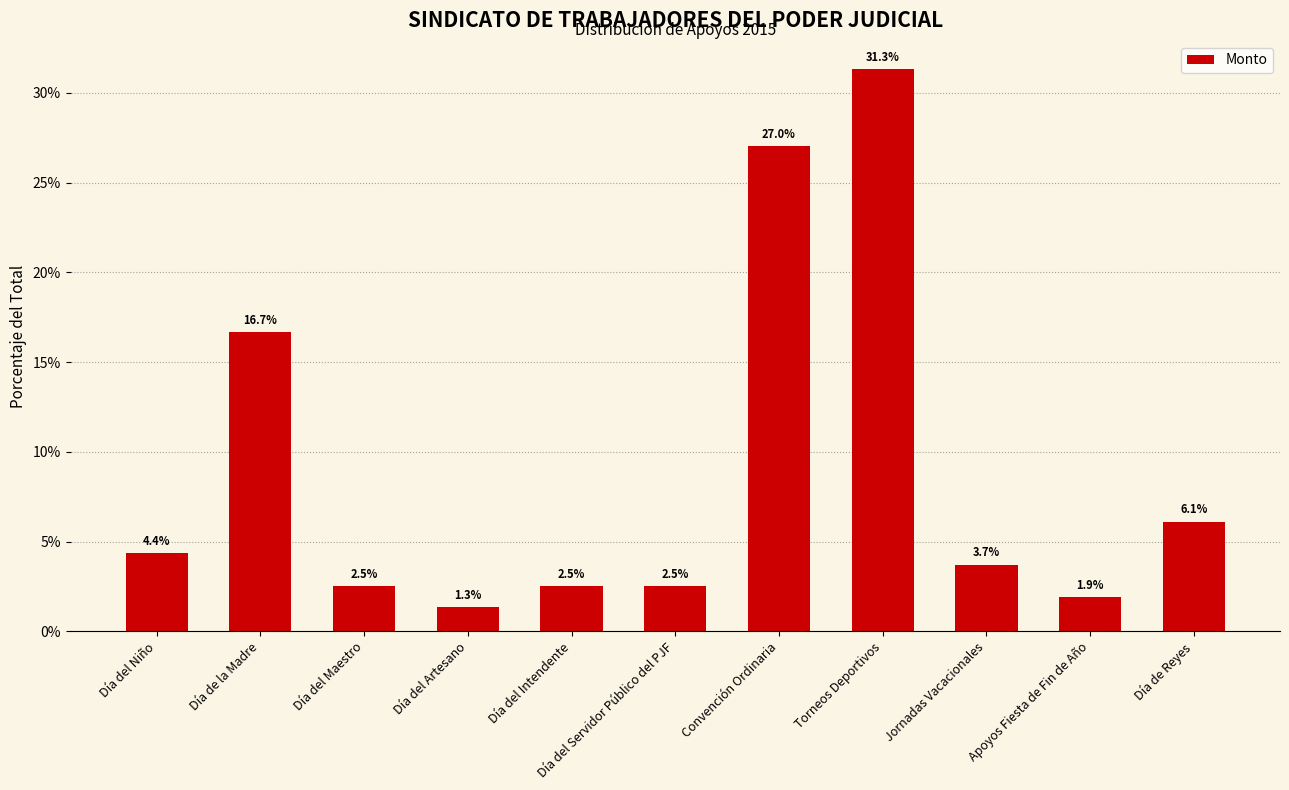

How many bars are there in total?

11